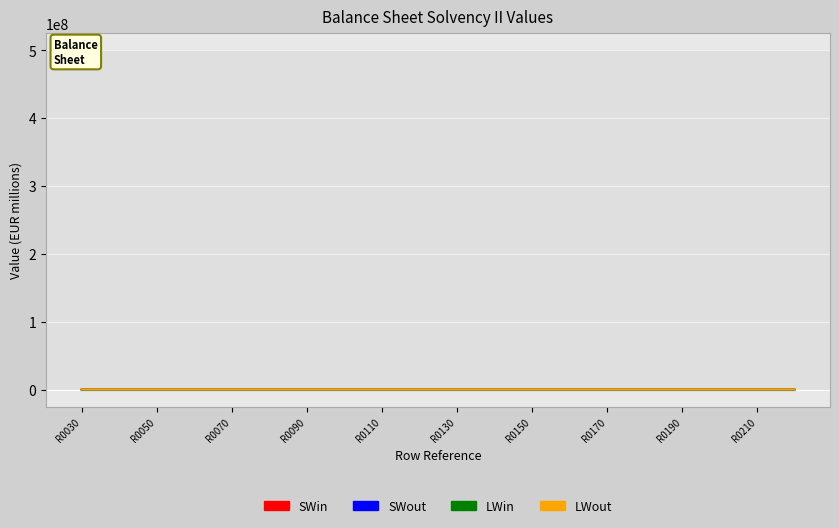

Which series has the widest spread of values?

SWin